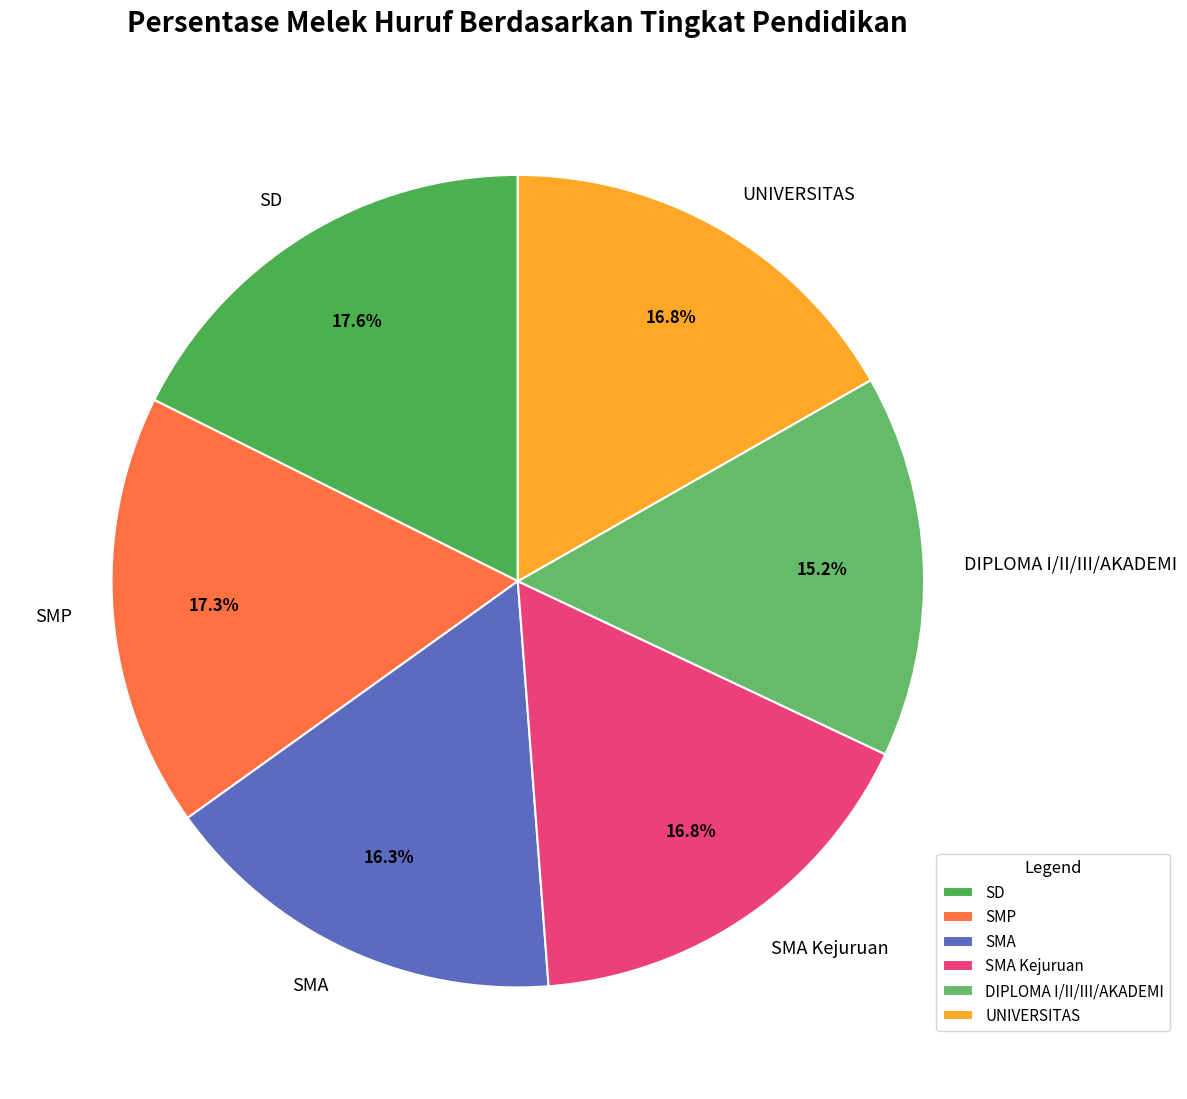

To the nearest percent, what is the average slice percentage?

17%